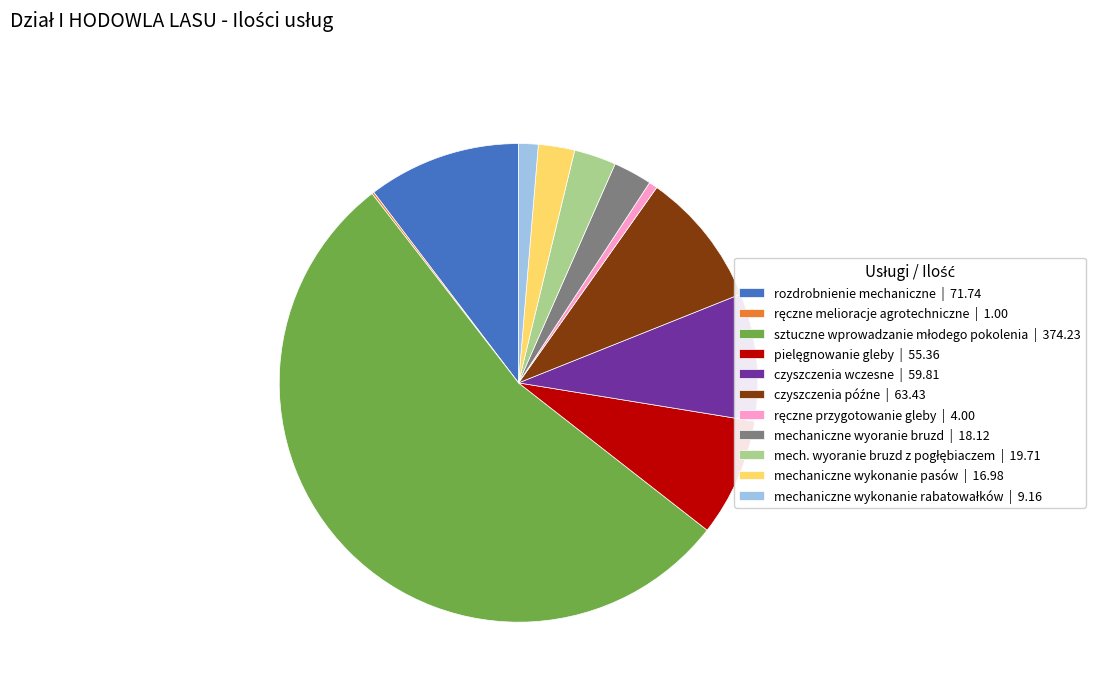

Does any single category account for the majority?

Yes